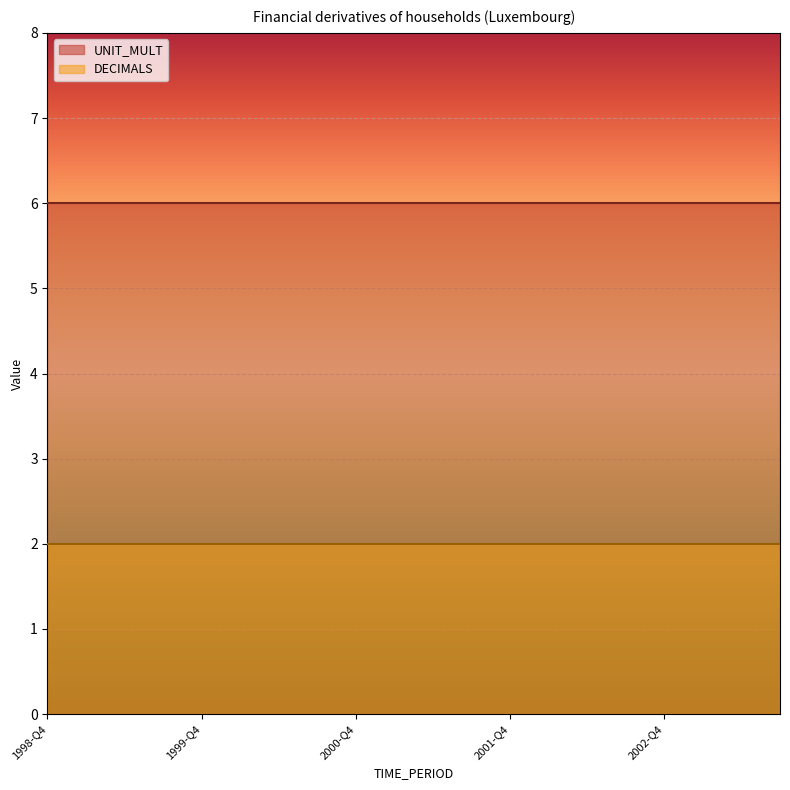

True or false: UNIT_MULT and DECIMALS cross at least once.

False